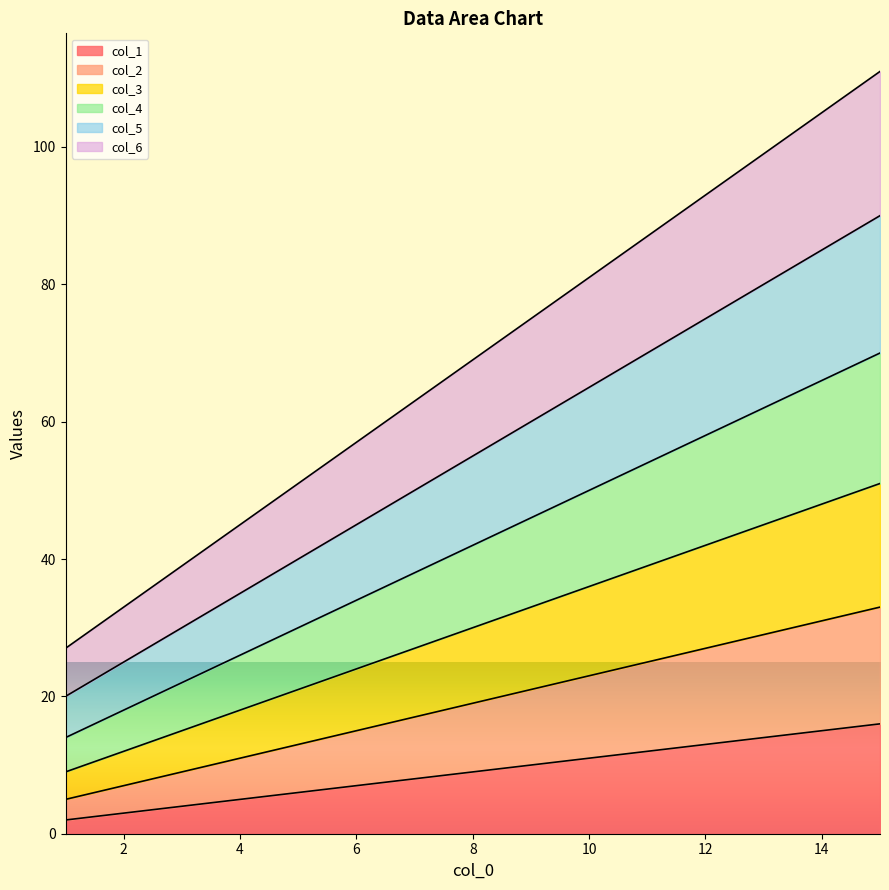

Is the value of col_2 at 7 greater than the value of col_1 at 10?

Yes